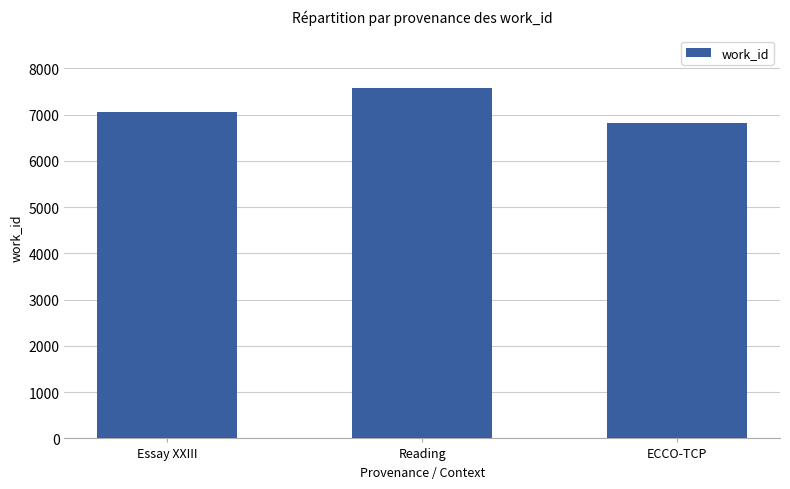

Which has a higher value, ECCO-TCP or Reading?

Reading